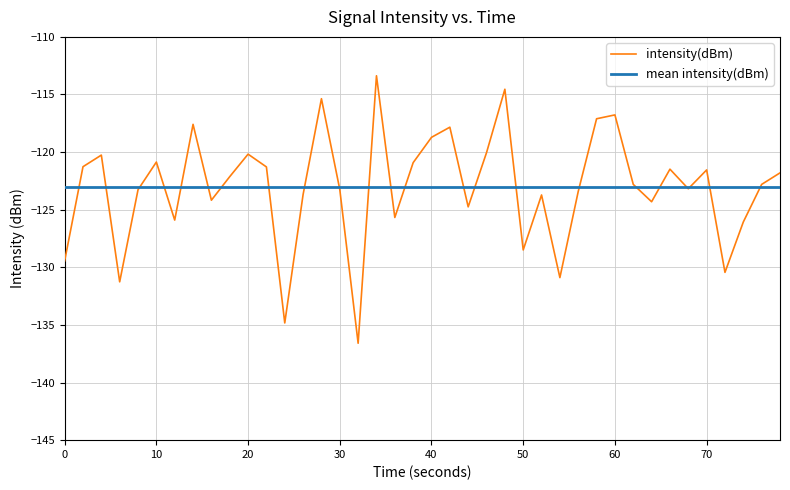

Which series has the widest spread of values?

intensity(dBm)